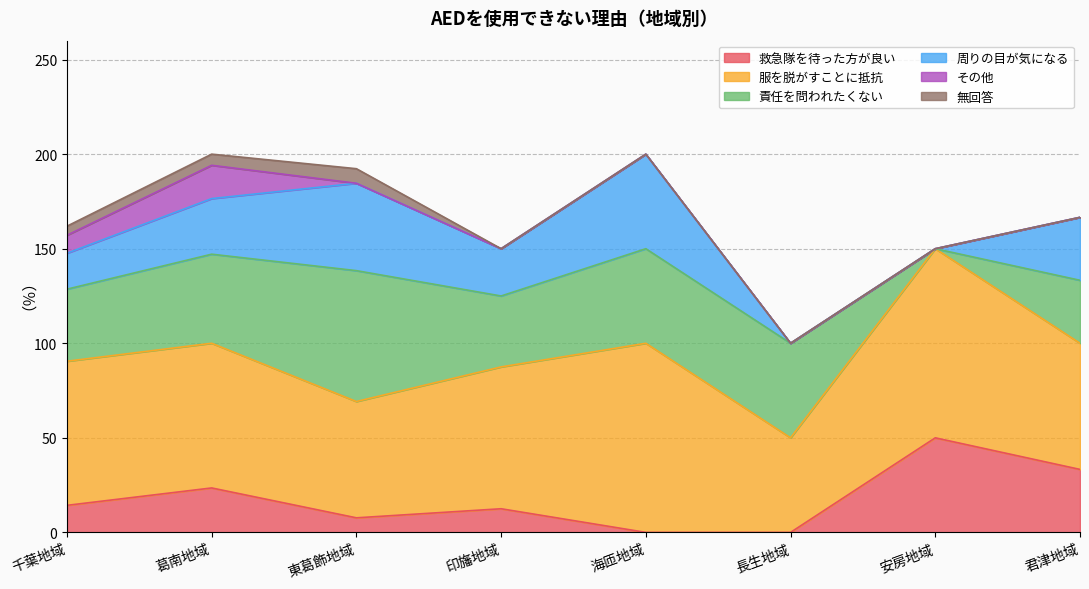

At how many categories does at least one series exceed 94?

2